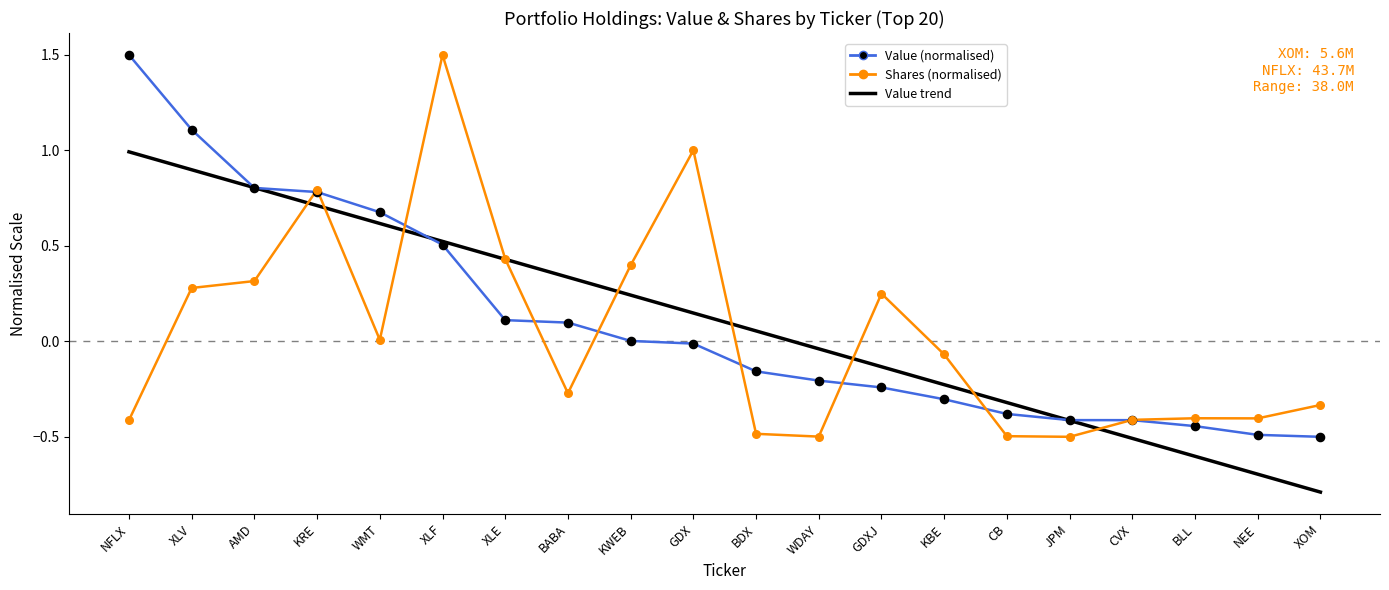

What is the total value across all series at GDX?

1.0